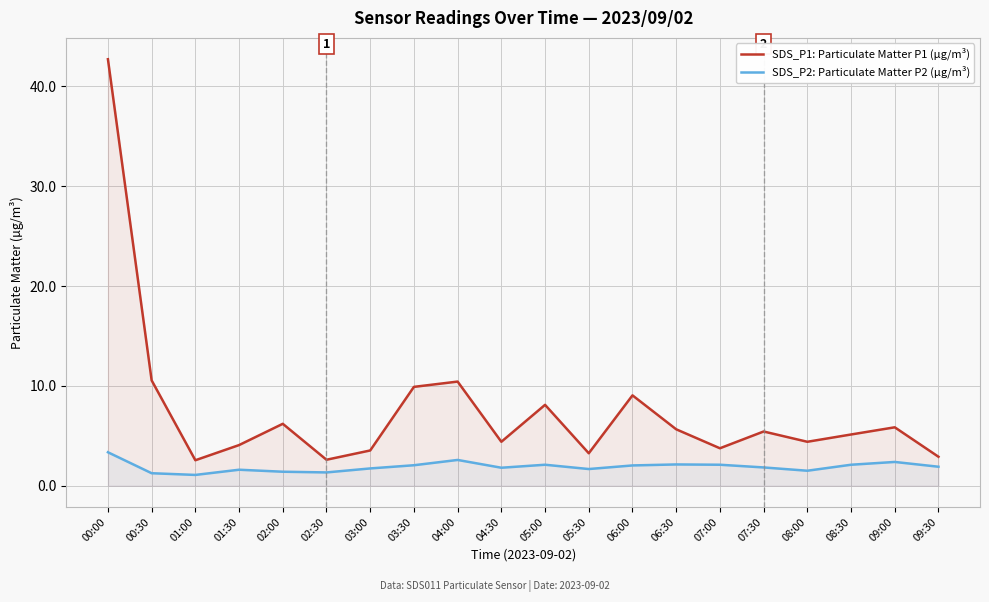

Rank the series by their maximum value, from highest to lowest.

SDS_P1: Particulate Matter P1 (µg/m³), SDS_P2: Particulate Matter P2 (µg/m³)